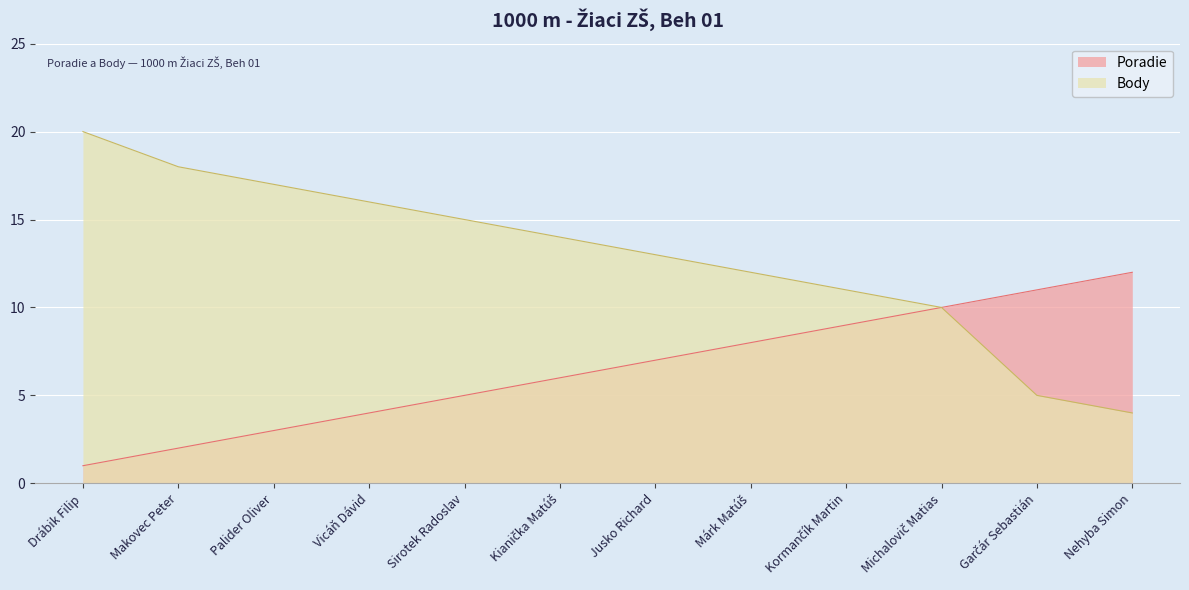

Reading right to left, list all the values displayed in this chart.

Poradie: 12	11	10	9	8	7	6	5	4	3	2	1
Body: 4	5	10	11	12	13	14	15	16	17	18	20